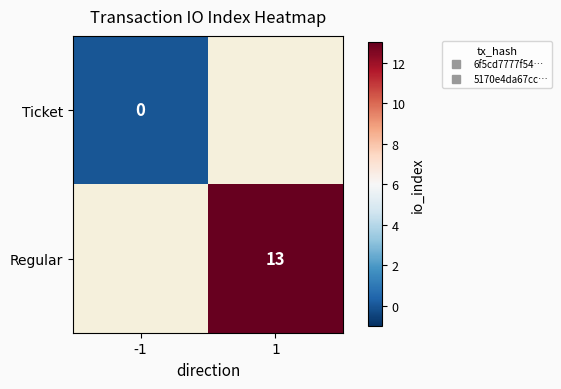

Which label corresponds to the smallest value in the chart?

-1